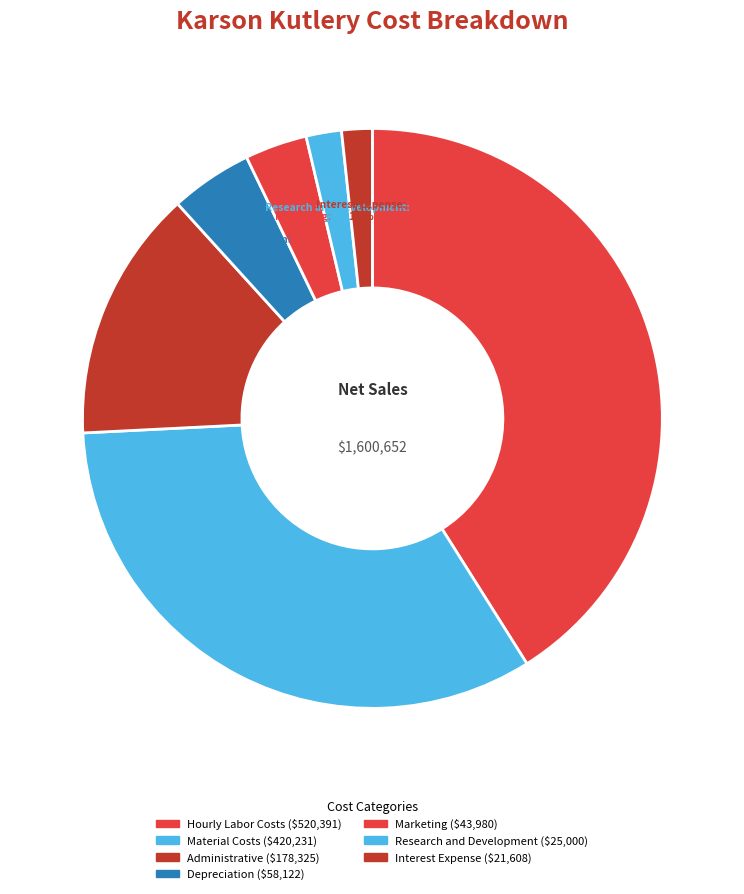

Which category has the smallest portion of the pie?

Interest Expense